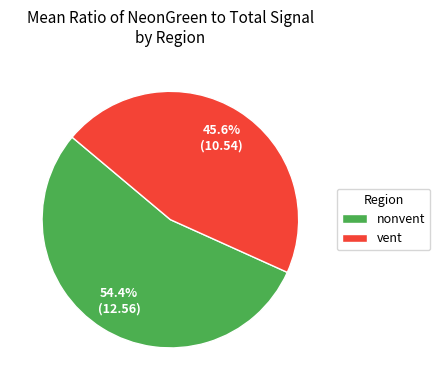

Between nonvent and vent, which is larger?

nonvent